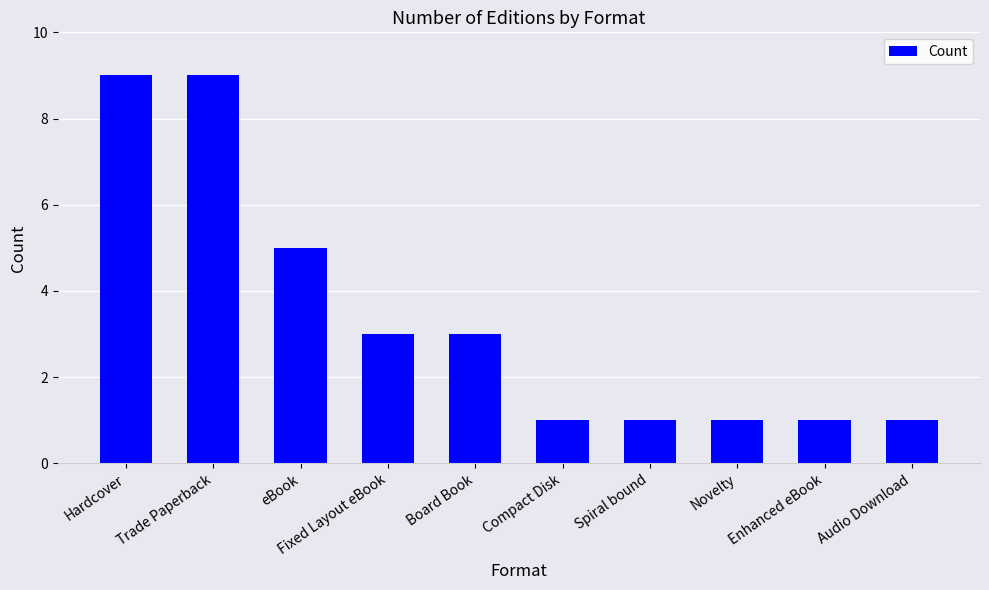

Reading left to right, extract all data points from this chart.

9	9	5	3	3	1	1	1	1	1